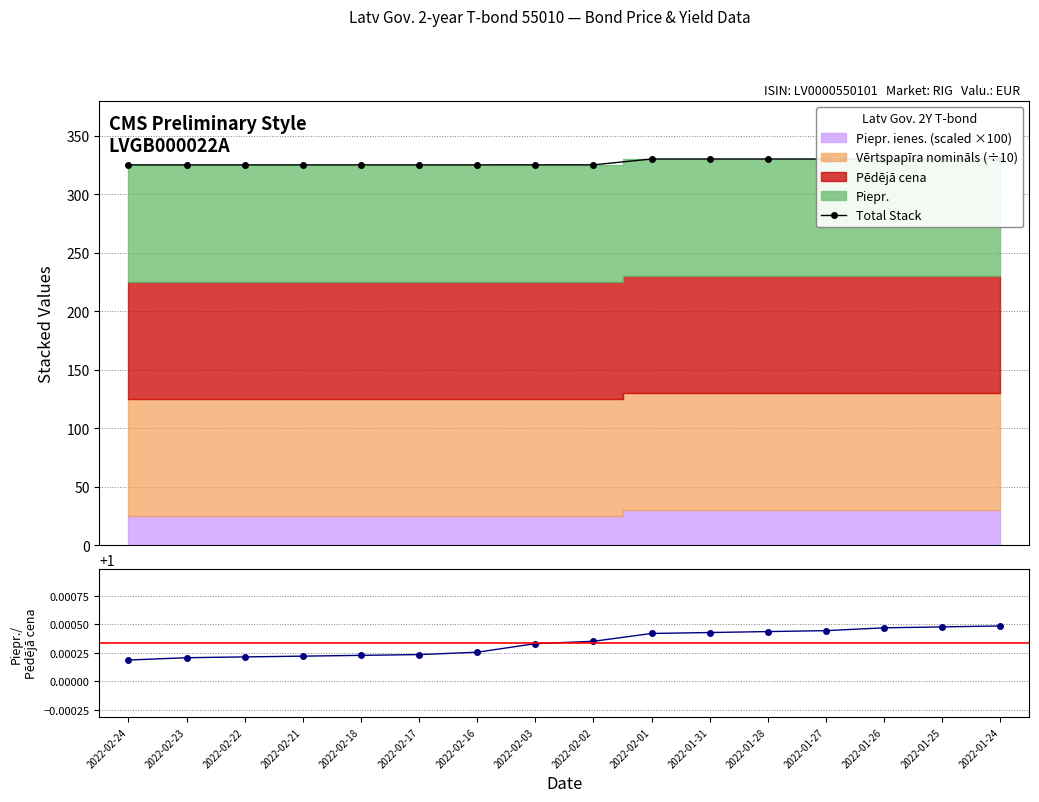

At which category is the sum across all series the highest?

2022-01-24